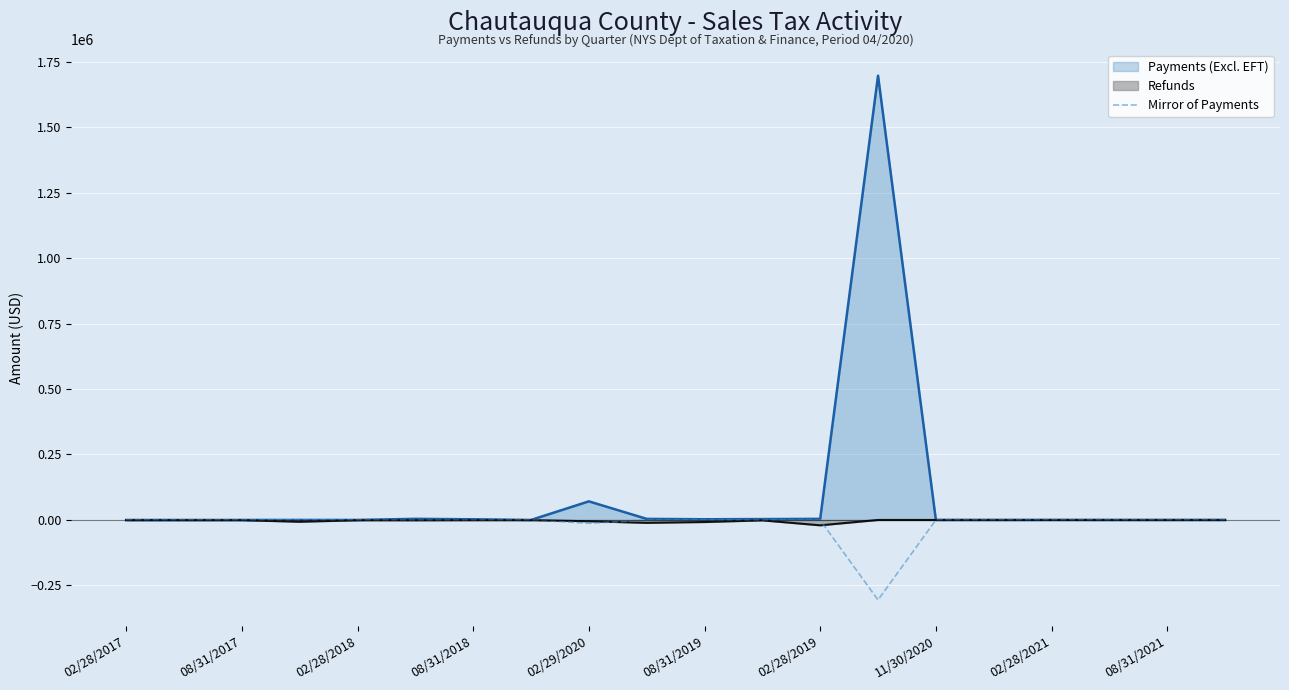

What is the minimum value shown in the chart?

-305431.5